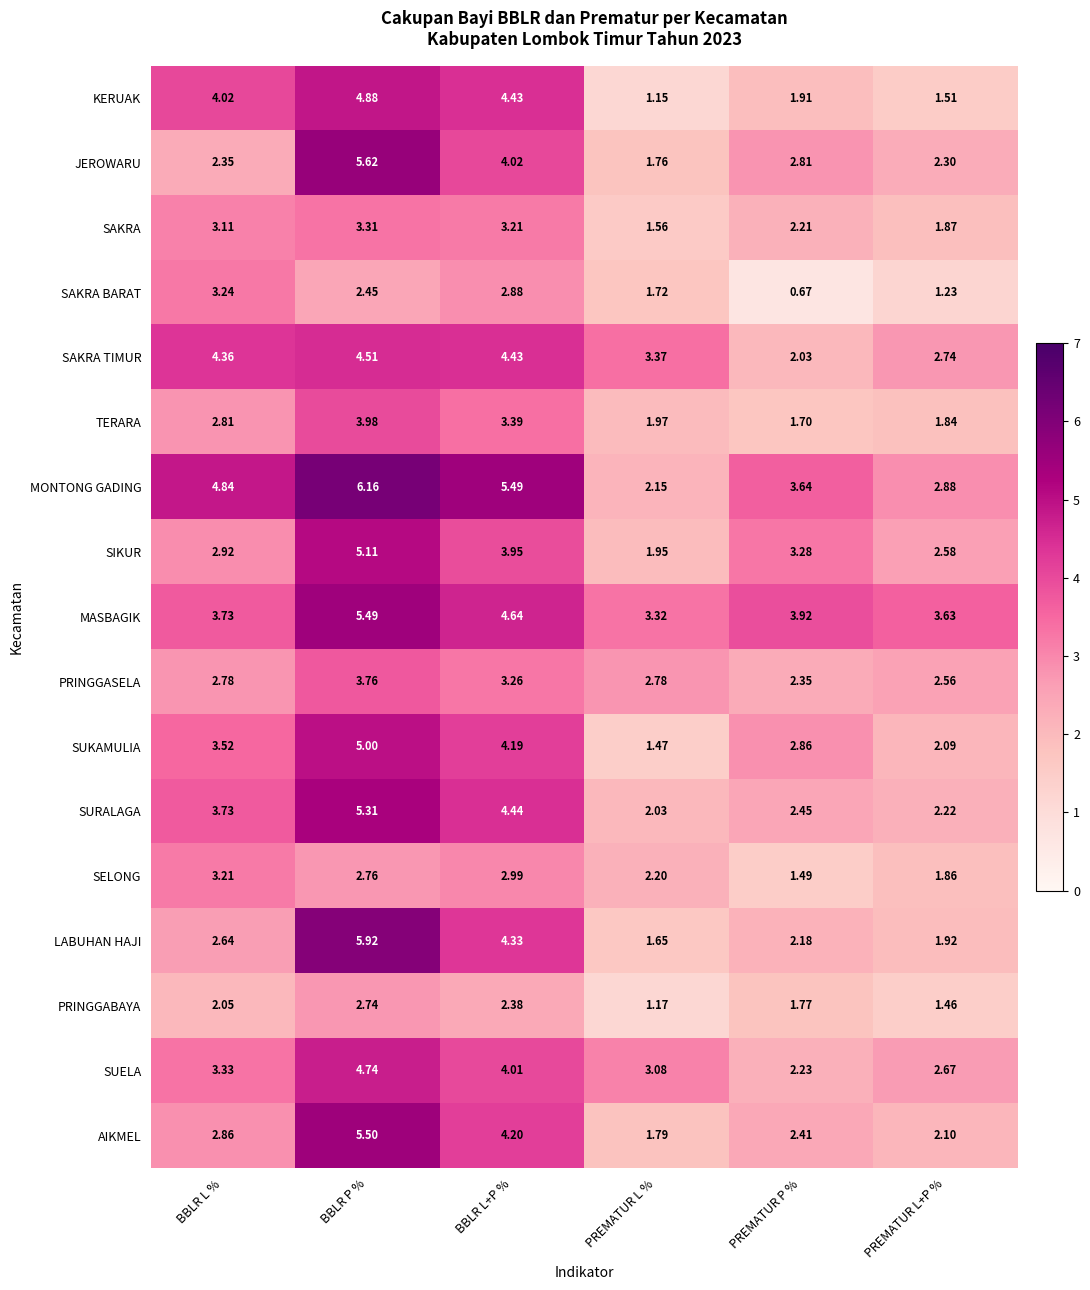

Which label corresponds to the largest value in the chart?

BBLR P %